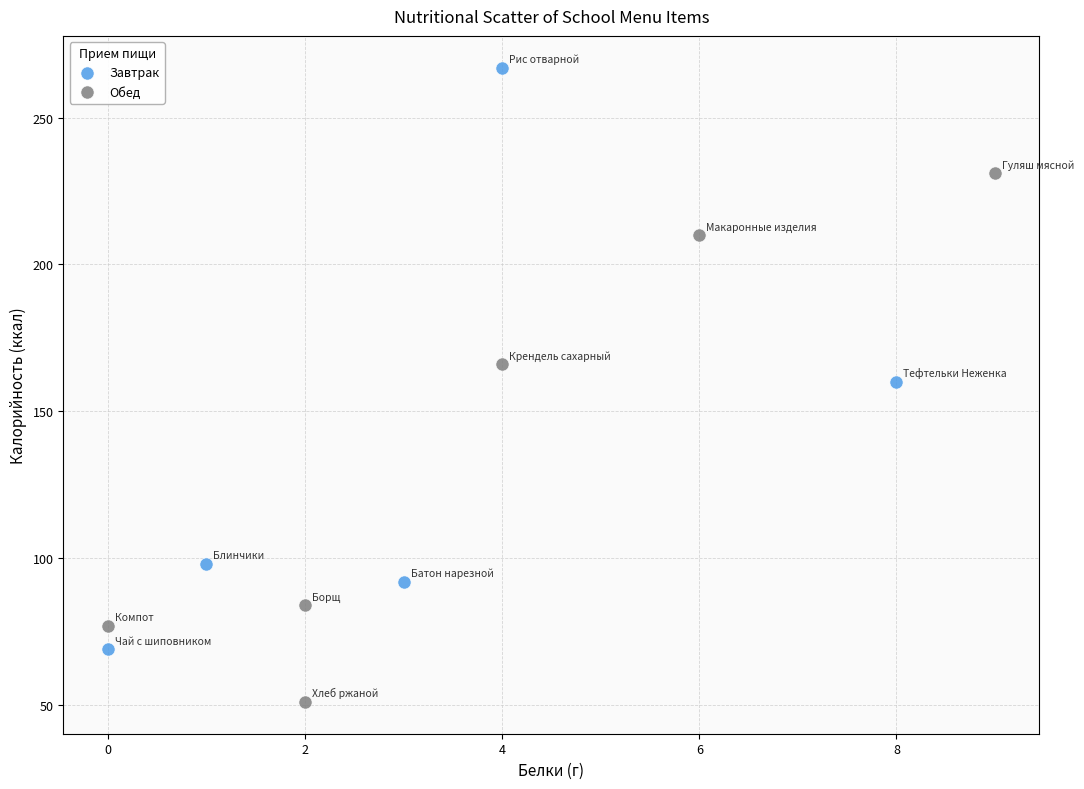

Which series has the widest spread of Y values?

Завтрак